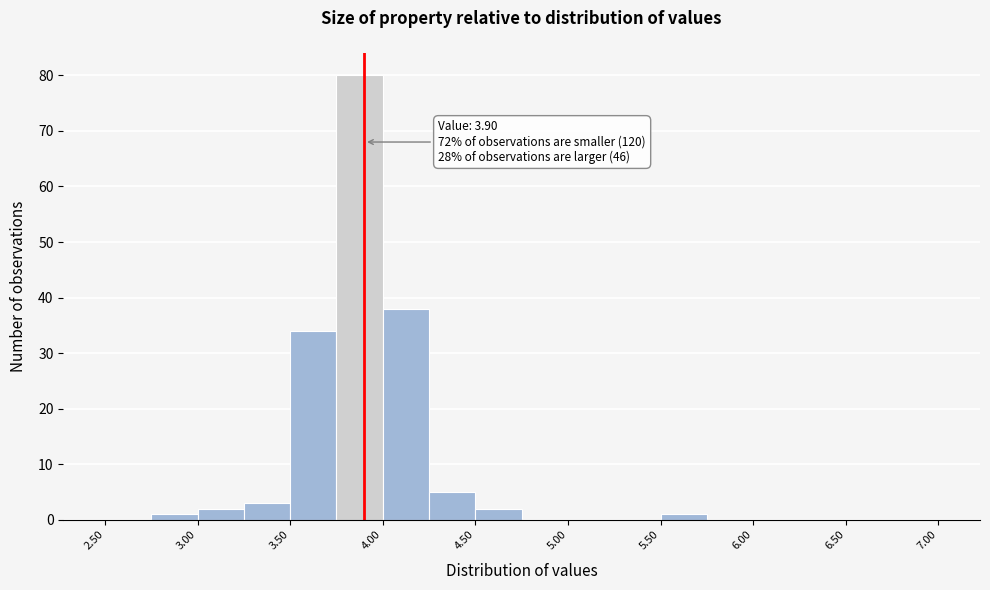

Which range on the x-axis has the tallest bar?

3.75 to 4.00